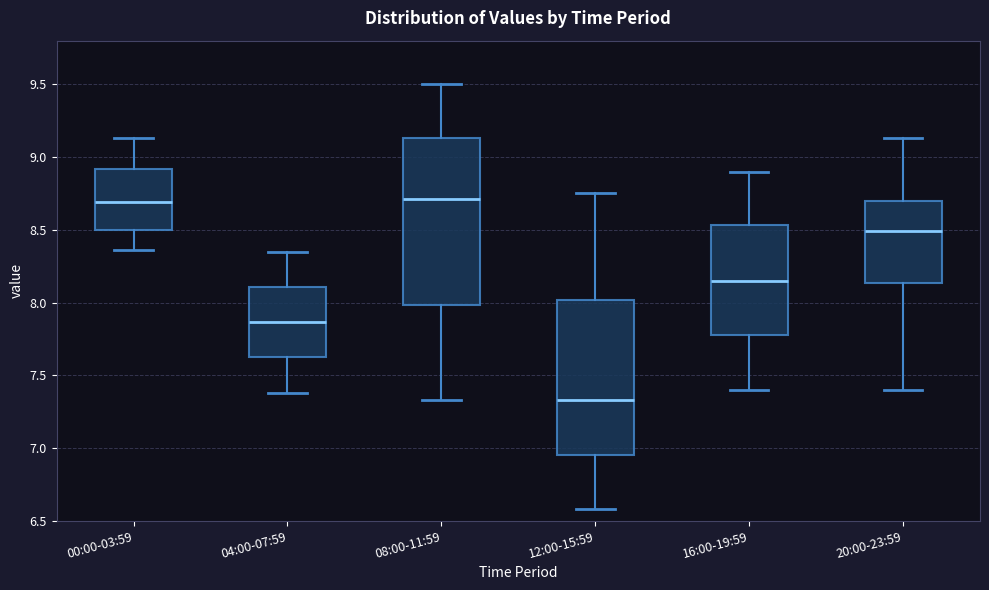

Which box is the tallest, from its lower edge to its upper edge?

08:00-11:59